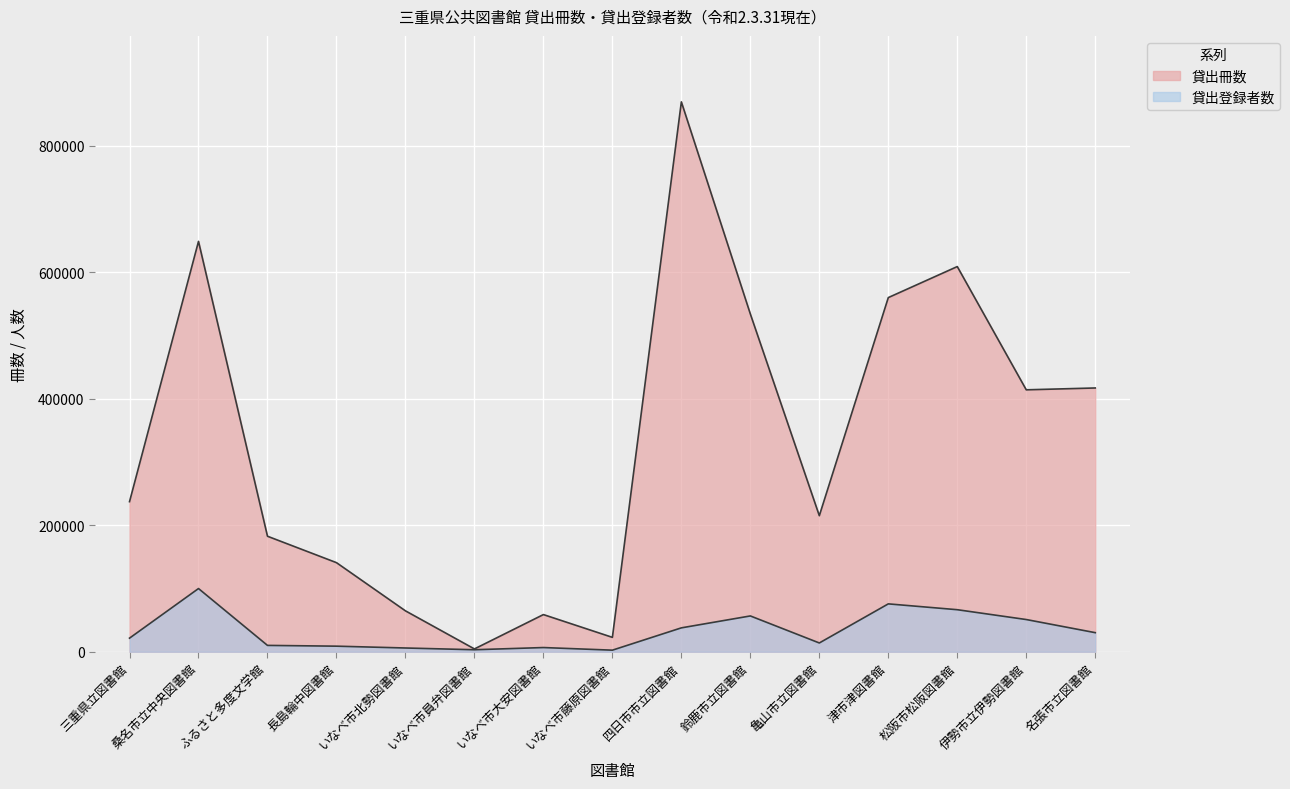

At which label does 貸出冊数 reach its minimum?

いなべ市員弁図書館